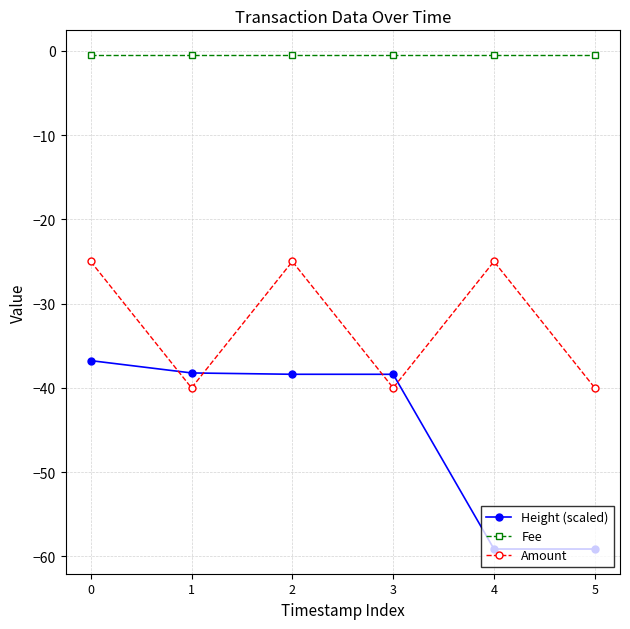

The Amount series shows -40.0 at 1. True or false?

True